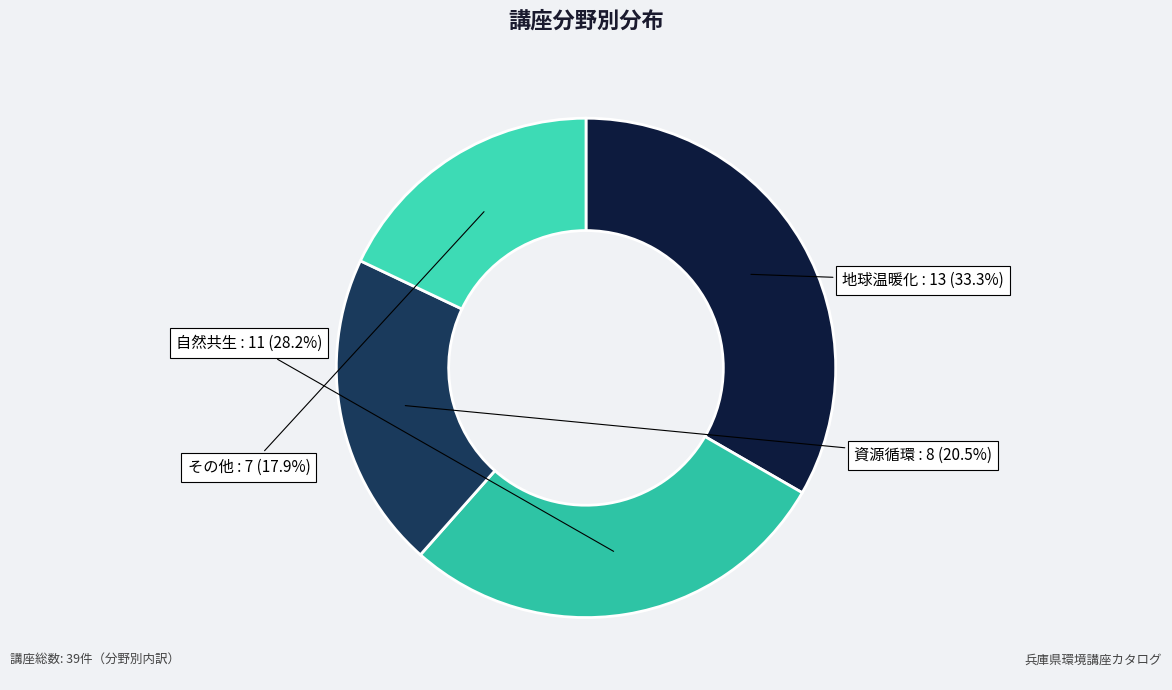

Does any single category account for the majority?

No